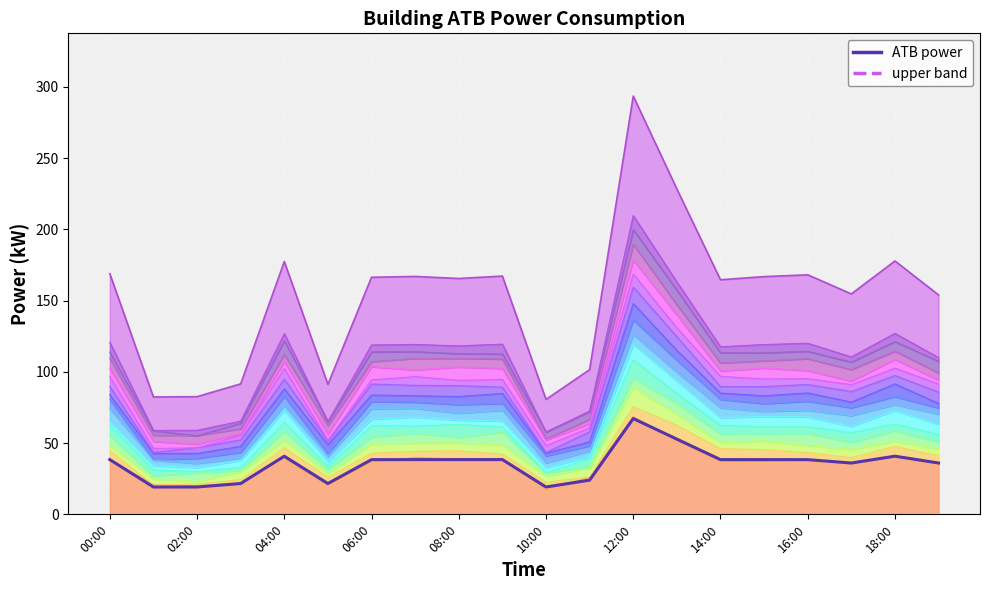

List the labels in order of value, smallest first.

01:00, 02:00, 10:00, 03:00, 05:00, 11:00, 17:00, 19:00, 06:00, 16:00, 00:00, 07:00, 08:00, 09:00, 14:00, 15:00, 04:00, 18:00, 13:00, 12:00